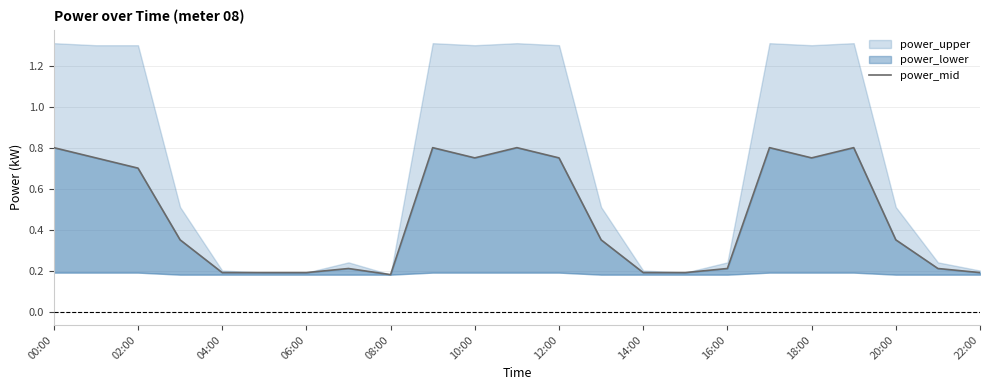

Which label corresponds to the largest value in the chart?

00:00